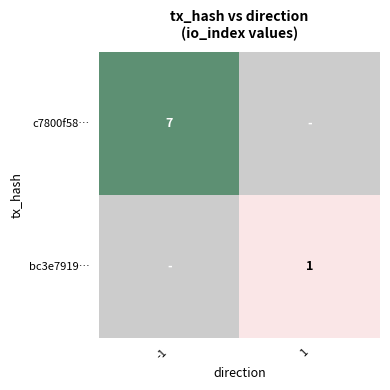

Between 1 and -1, which is larger?

-1